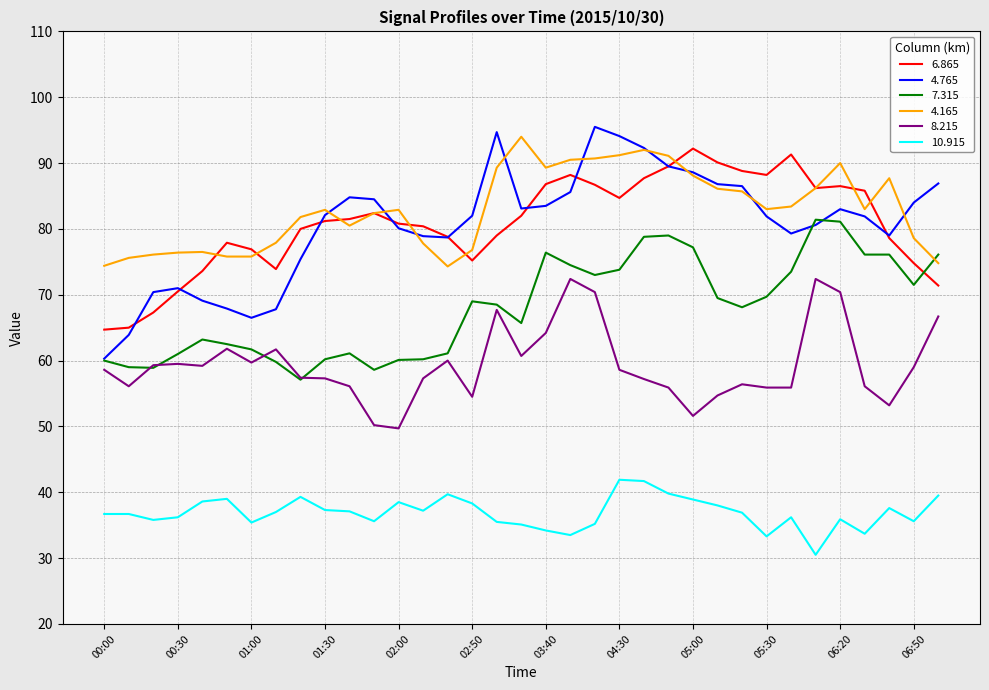

Which series has the largest range (max minus min)?

4.765